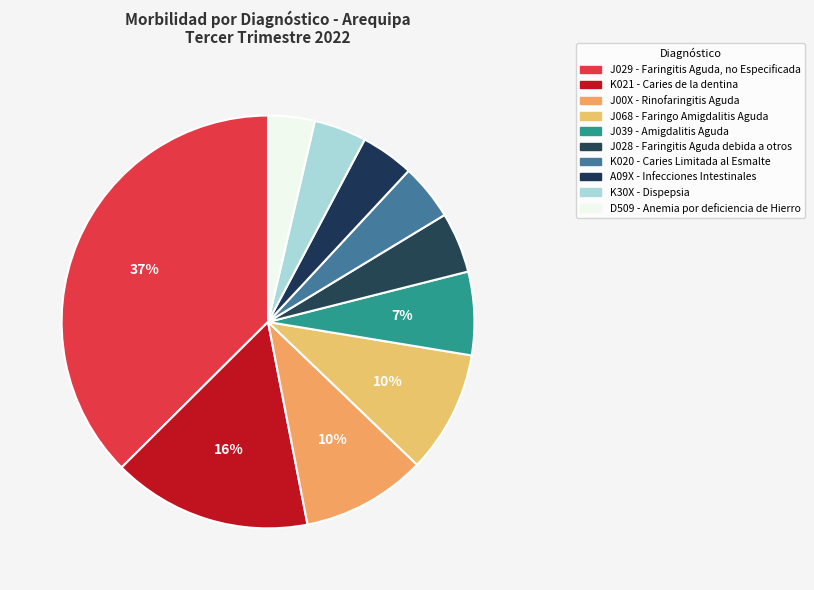

The A09X - Infecciones Intestinales slice represents 4% of the pie. True or false?

True